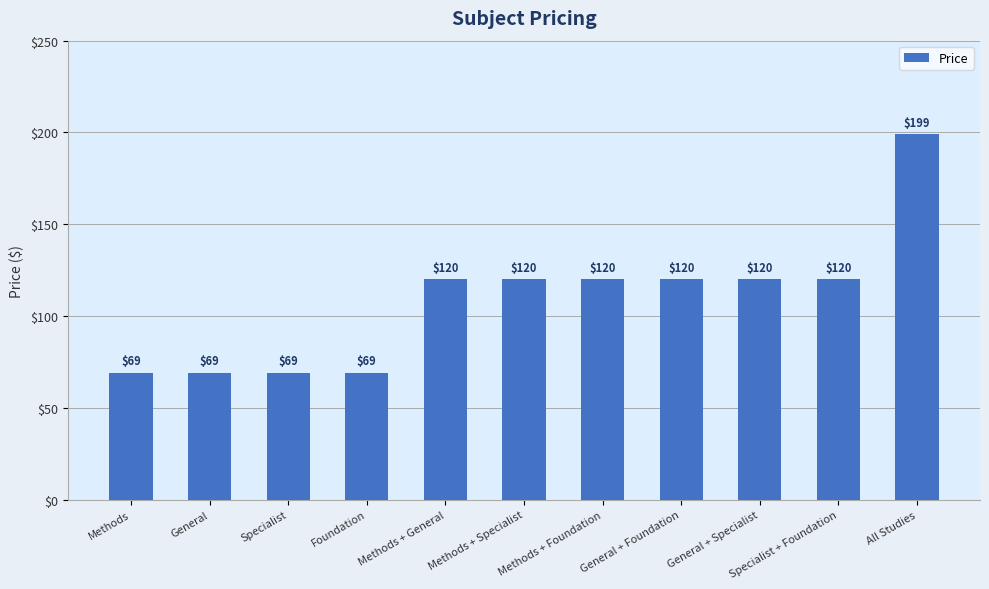

The value at Specialist is 21. True or false?

False